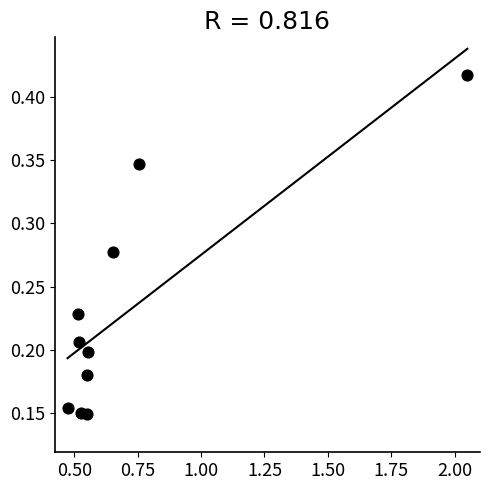

What is the range of X values (max minus min)?

1.6